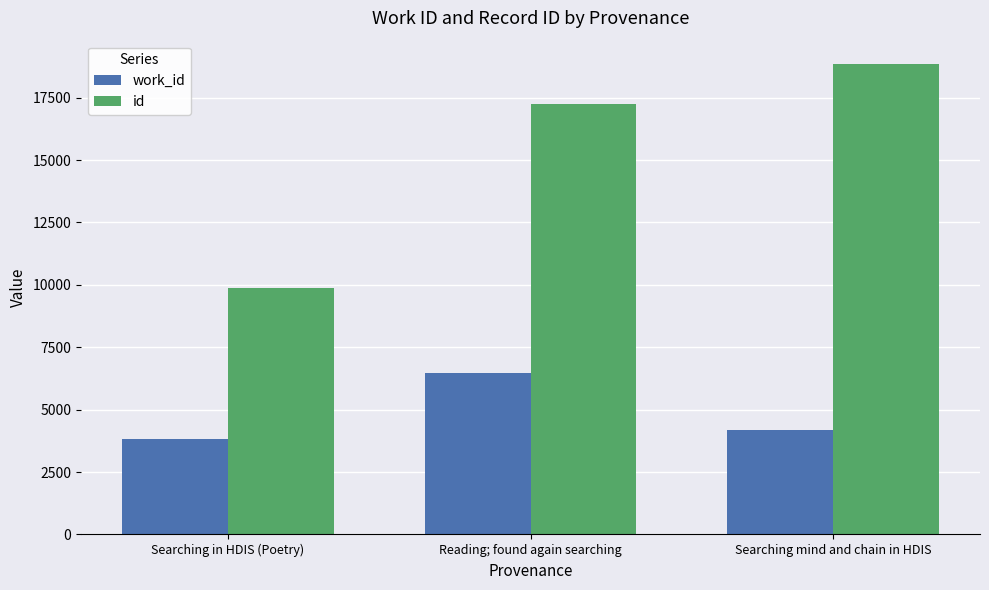

Between Searching in HDIS (Poetry) and Searching mind and chain in HDIS, which series saw the biggest shift?

id